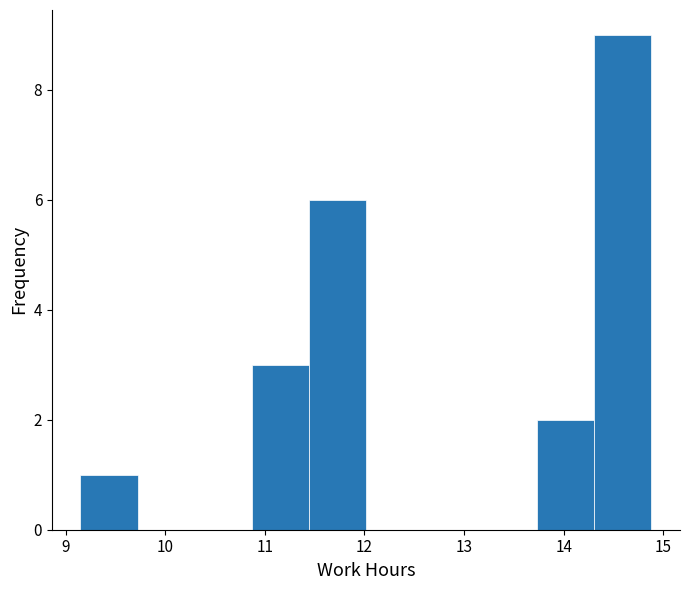

Which range on the x-axis has the tallest bar?

14.3 to 14.9